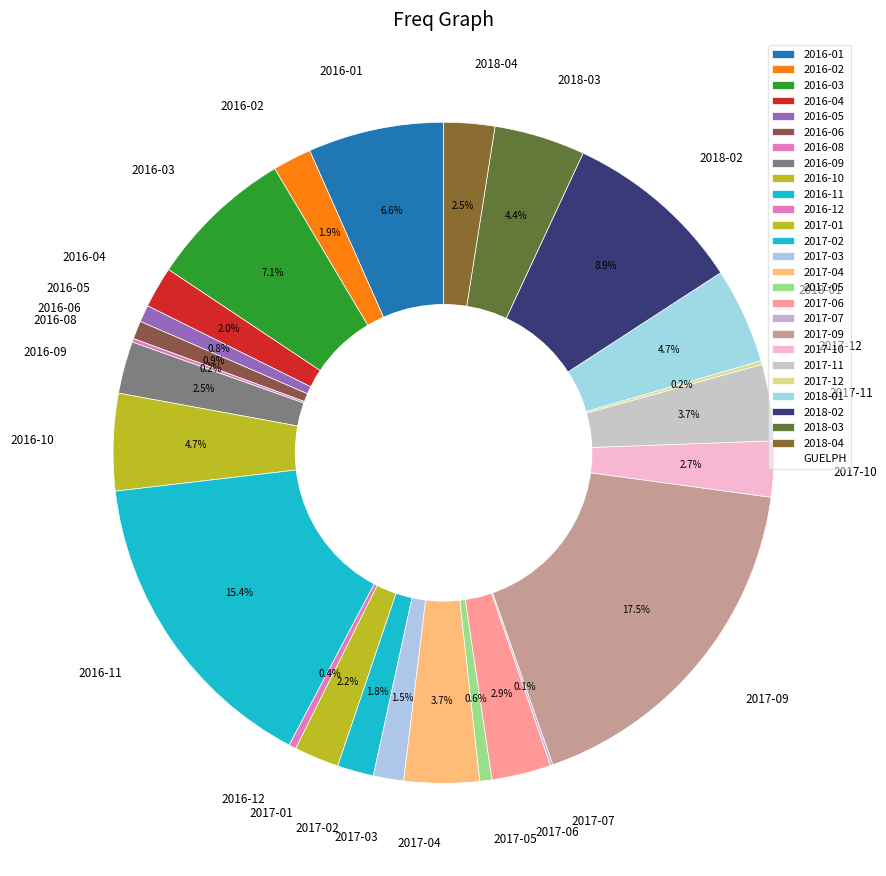

Between 2017-03 and 2016-10, which is larger?

2016-10